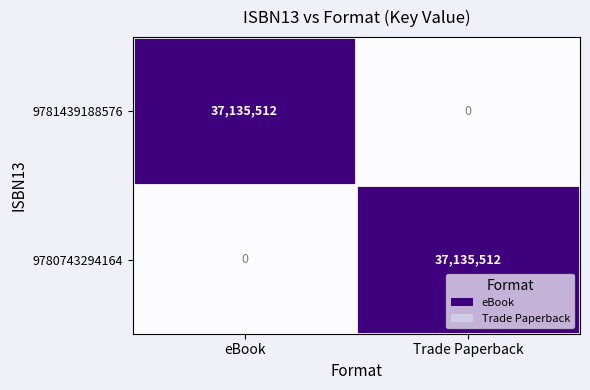

Reading left to right, transcribe all the data shown in this chart.

9781439188576: 37135512	0
9780743294164: 0	37135512